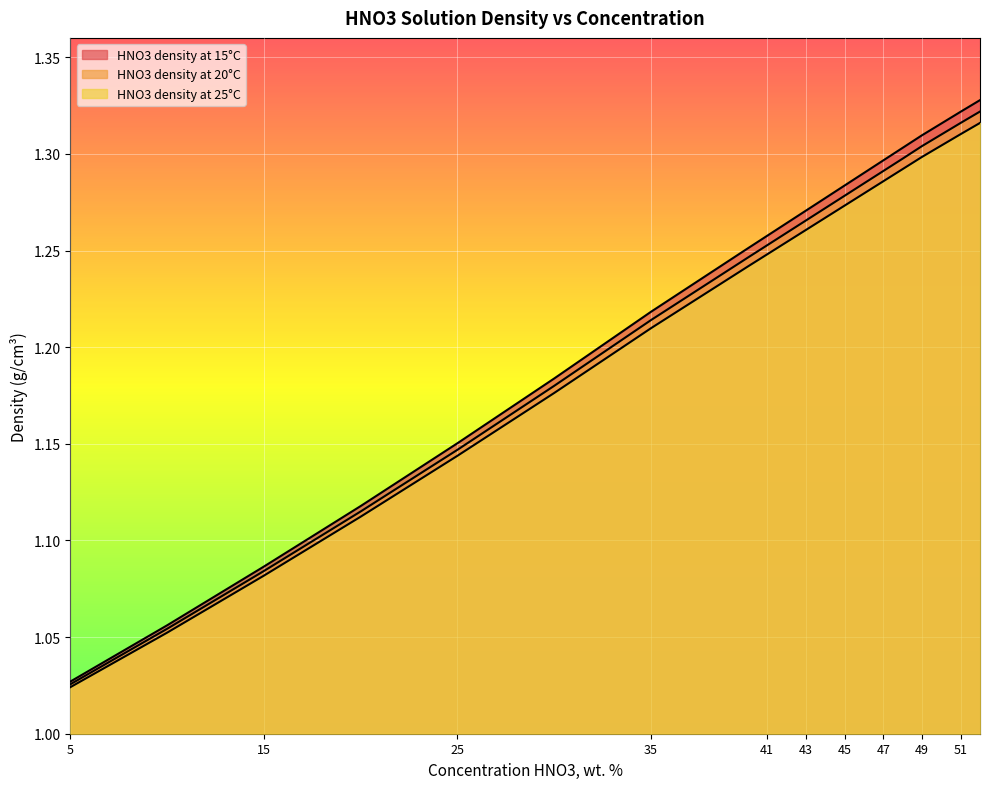

What is the value of the HNO3 density at 25°C point at the 6th from the left?

1.2